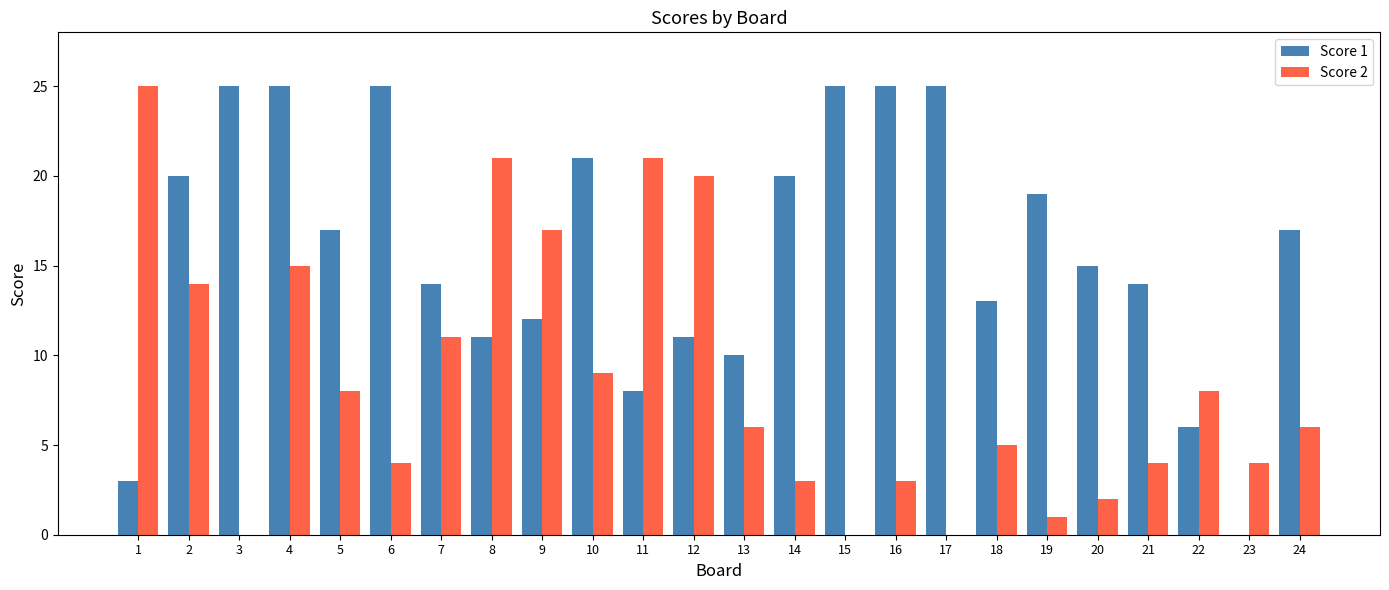

What is the spread (max minus min) of values at 2?

6